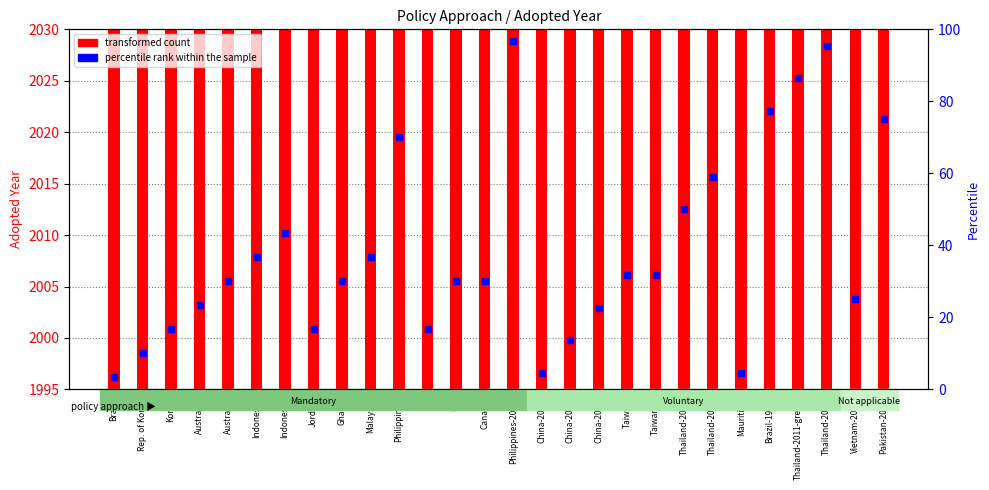

Rank the categories by value from highest to lowest.

Philippines-2023, Thailand-2001, Thailand-2011-green, Brazil-1997, Pakistan-2023, Philippines, Thailand-2015, Thailand-2009, Indonesia, Indonesia, Malaysia, Taiwan, Taiwan-2, Australia, Ghana, UK, Canada, Vietnam-2011, Australia, China-2019, Korea, Jordan, EU, China-2016, Rep. of Korea, China-2014, Mauritius, Brazil